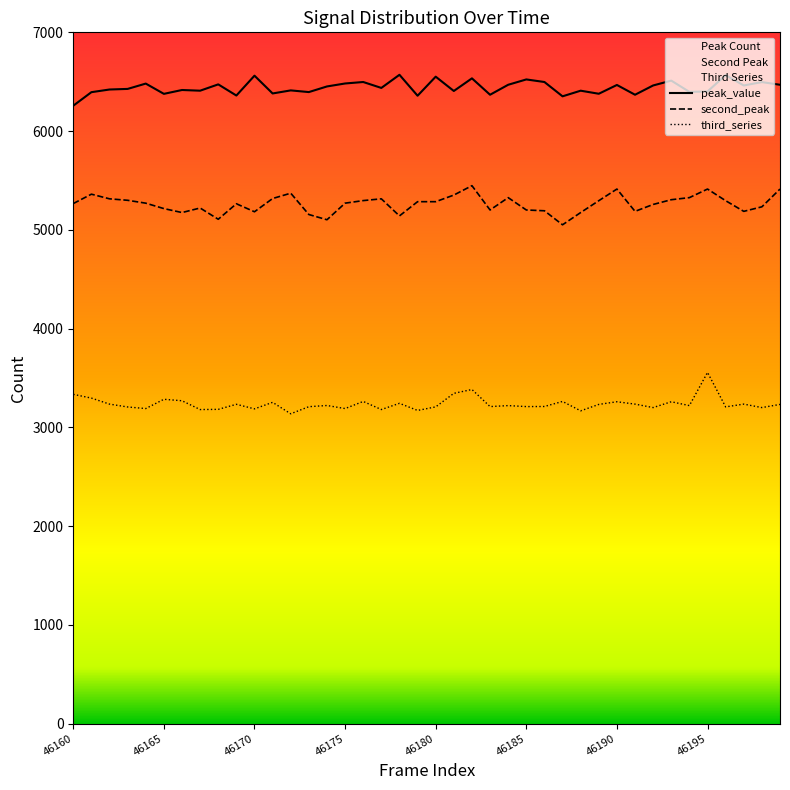

True or false: peak_value and third_series intersect in this chart.

False